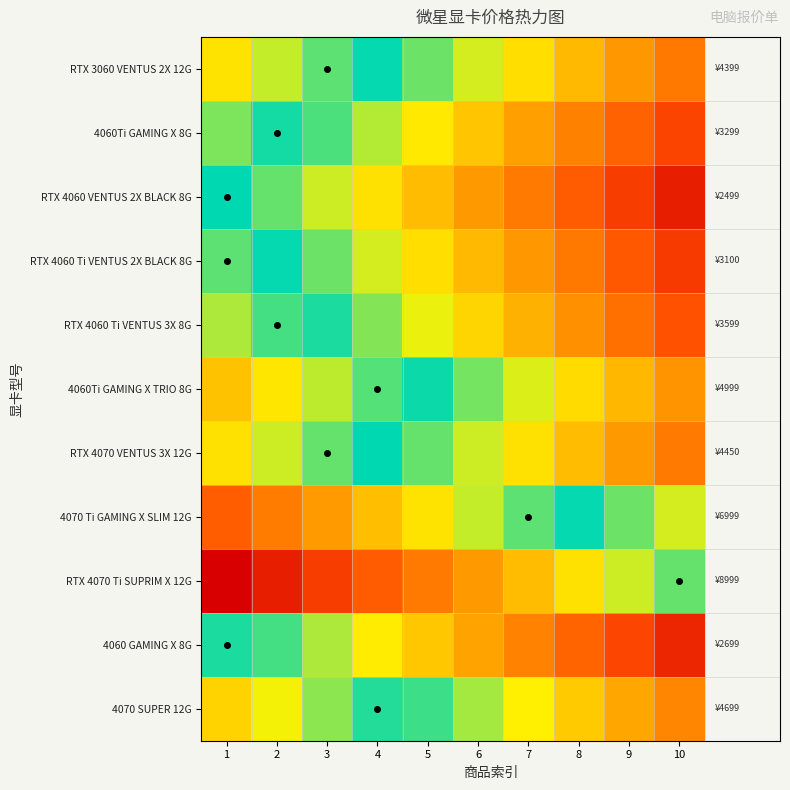

What is the total value across all series at 7?

6.8